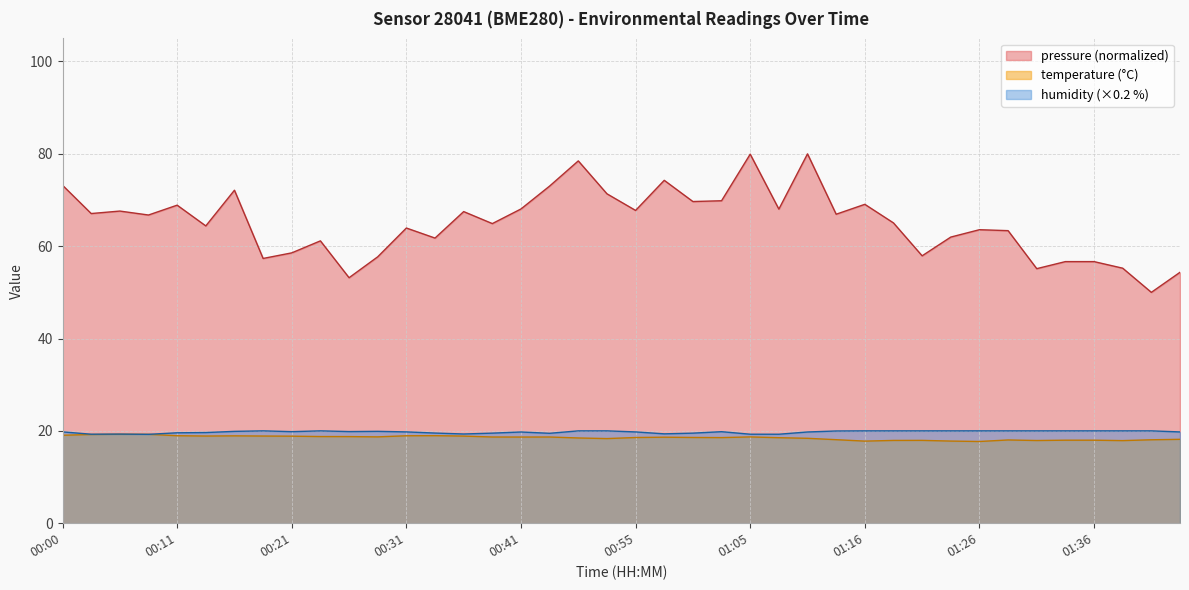

Rank the categories by temperature value from highest to lowest.

00:05, 00:08, 00:03, 00:00, 00:33, 00:11, 00:31, 00:16, 00:13, 00:18, 00:36, 00:21, 00:23, 00:26, 00:28, 01:05, 00:38, 00:44, 00:41, 00:57, 01:00, 00:55, 01:03, 01:08, 00:49, 01:11, 00:52, 01:44, 01:13, 01:41, 01:28, 01:33, 01:36, 01:21, 01:18, 01:31, 01:38, 01:23, 01:16, 01:26